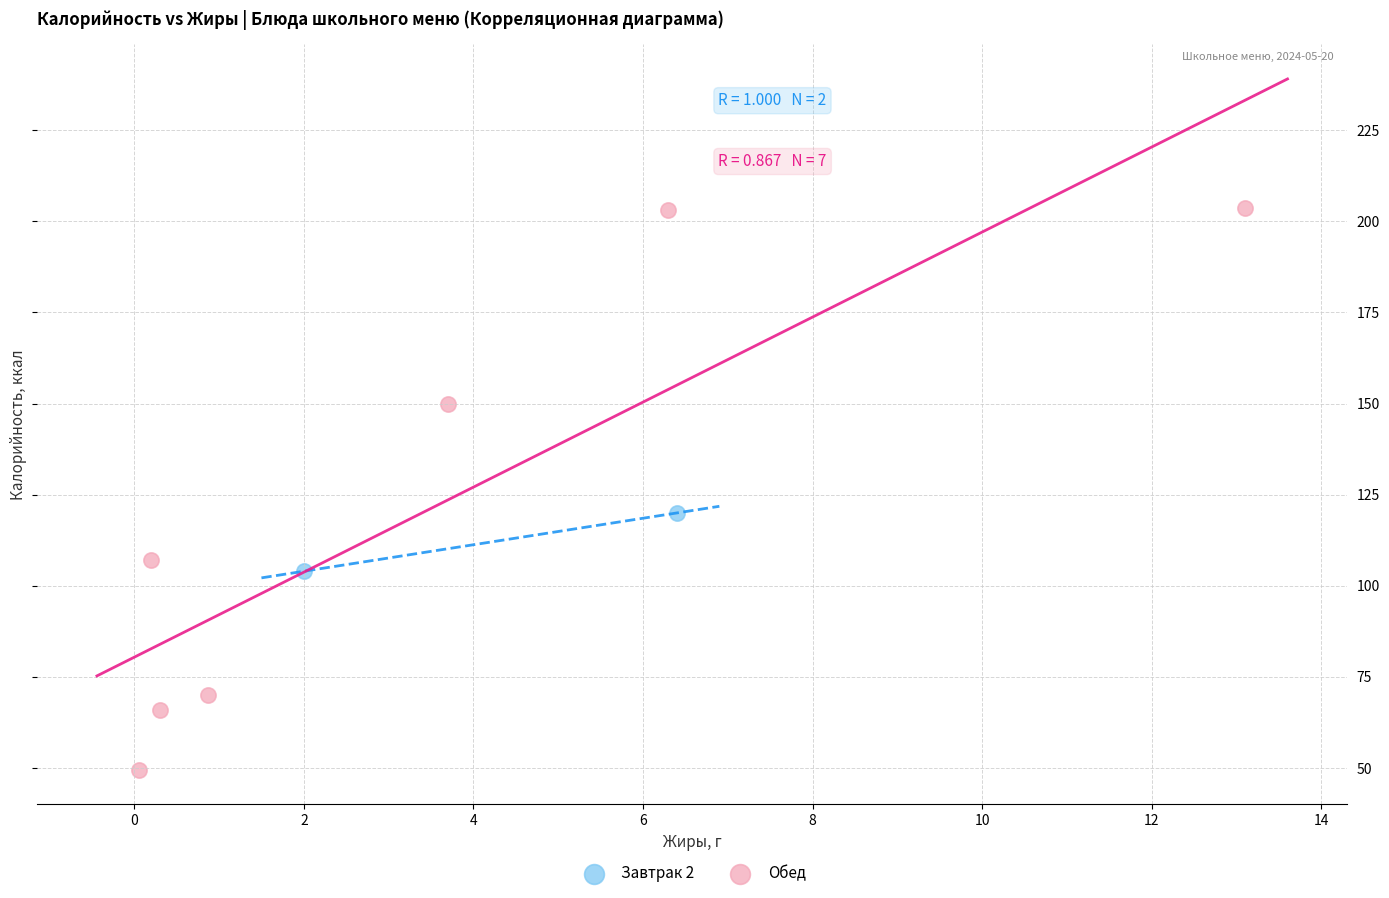

Which series reaches the minimum Y coordinate?

Обед